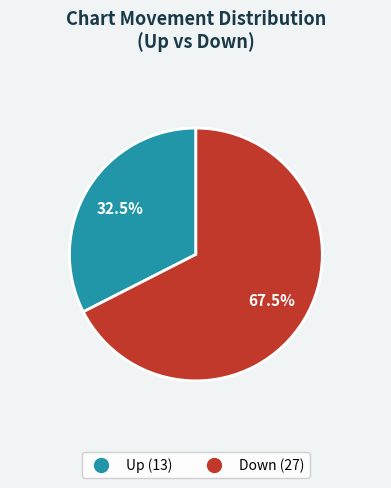

Does any single category account for the majority?

Yes